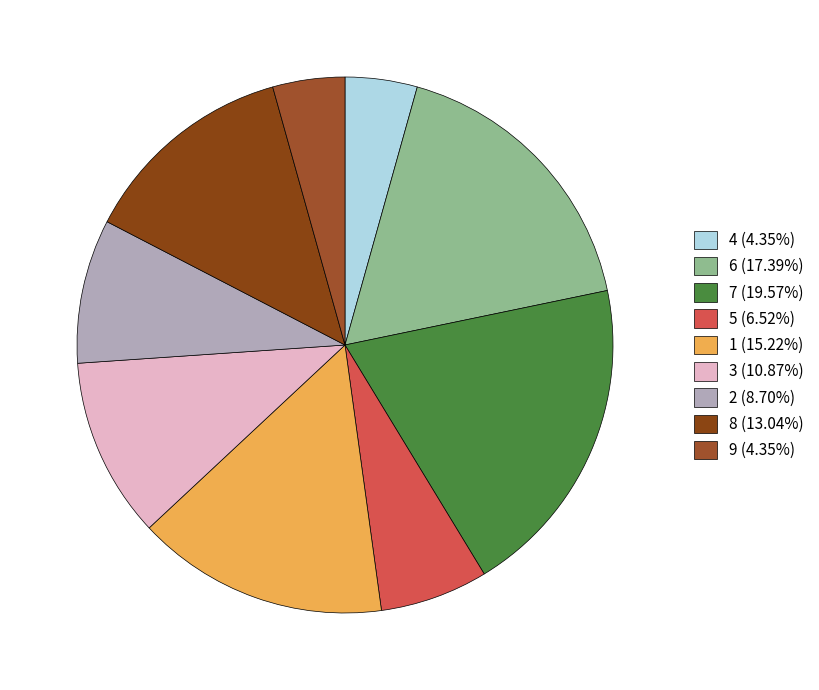

How many slices are in this pie chart?

9